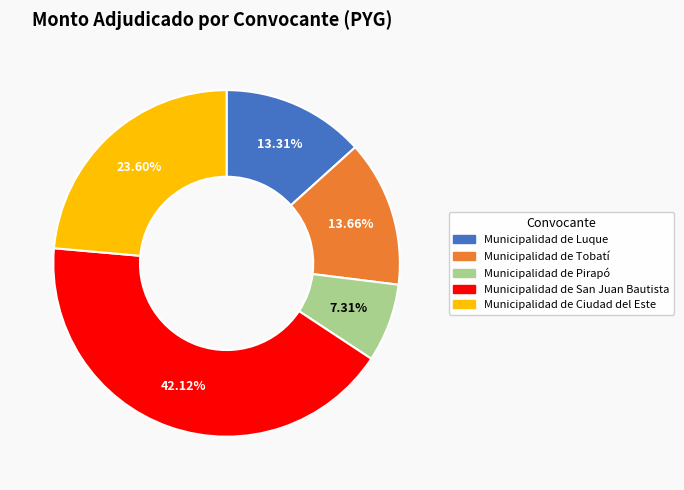

How many segments does this pie chart have?

5